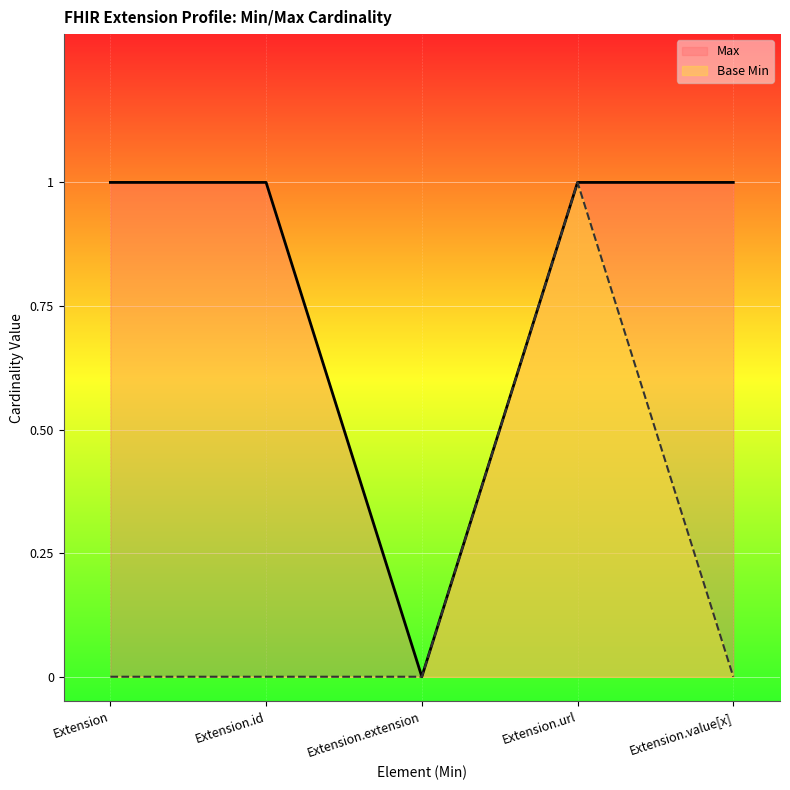

At how many categories does at least one series exceed 0?

4